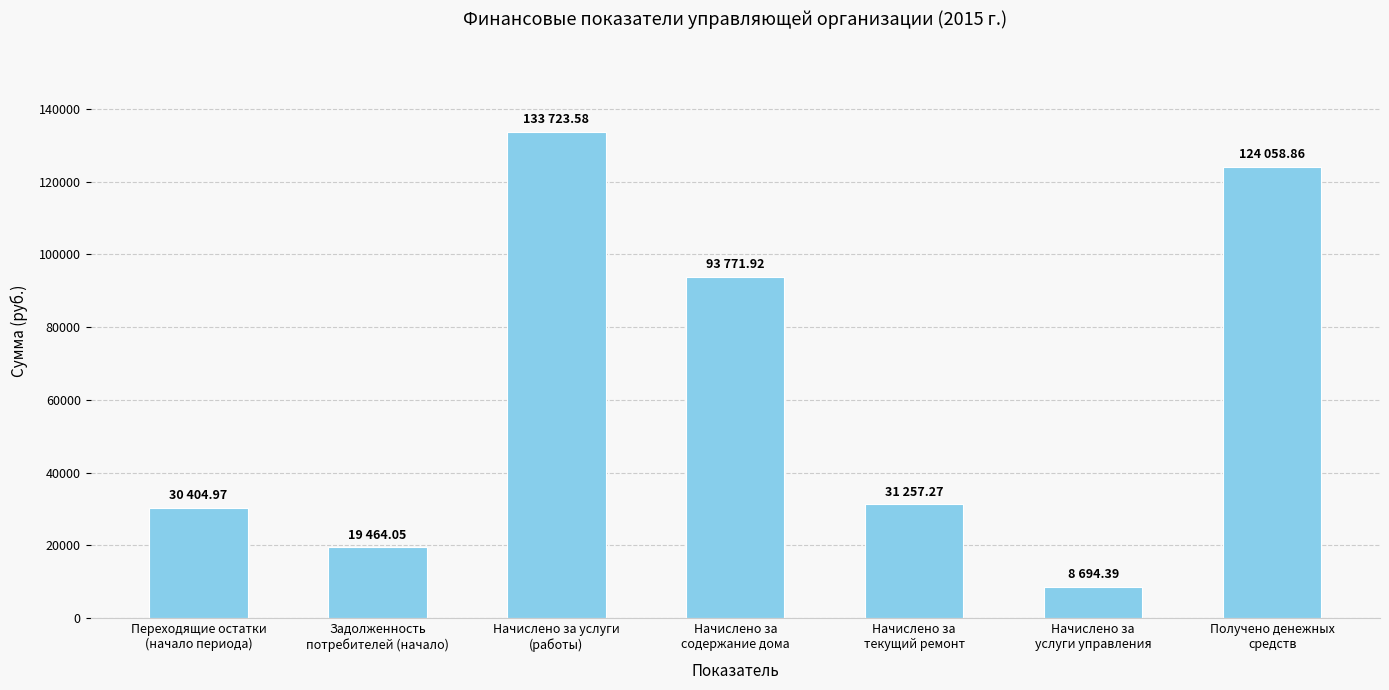

Is it true that the value at Получено денежных
средств is 124058.9?

True